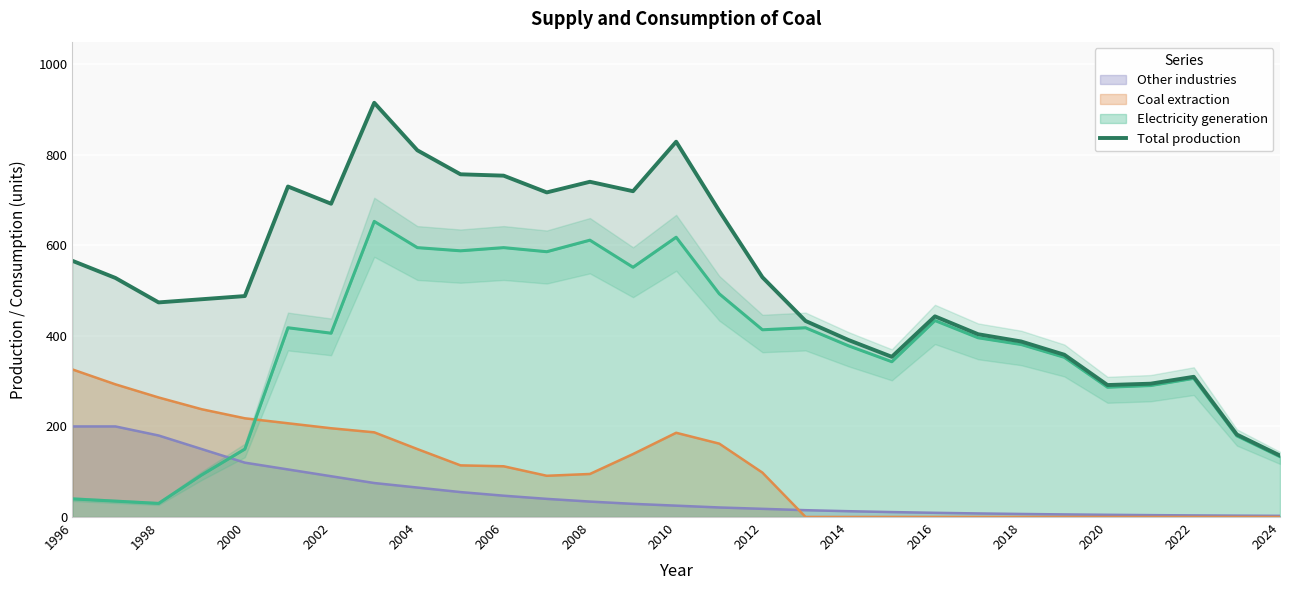

After their last crossing, which series has the higher values: Electricity generation or Coal extraction?

Electricity generation